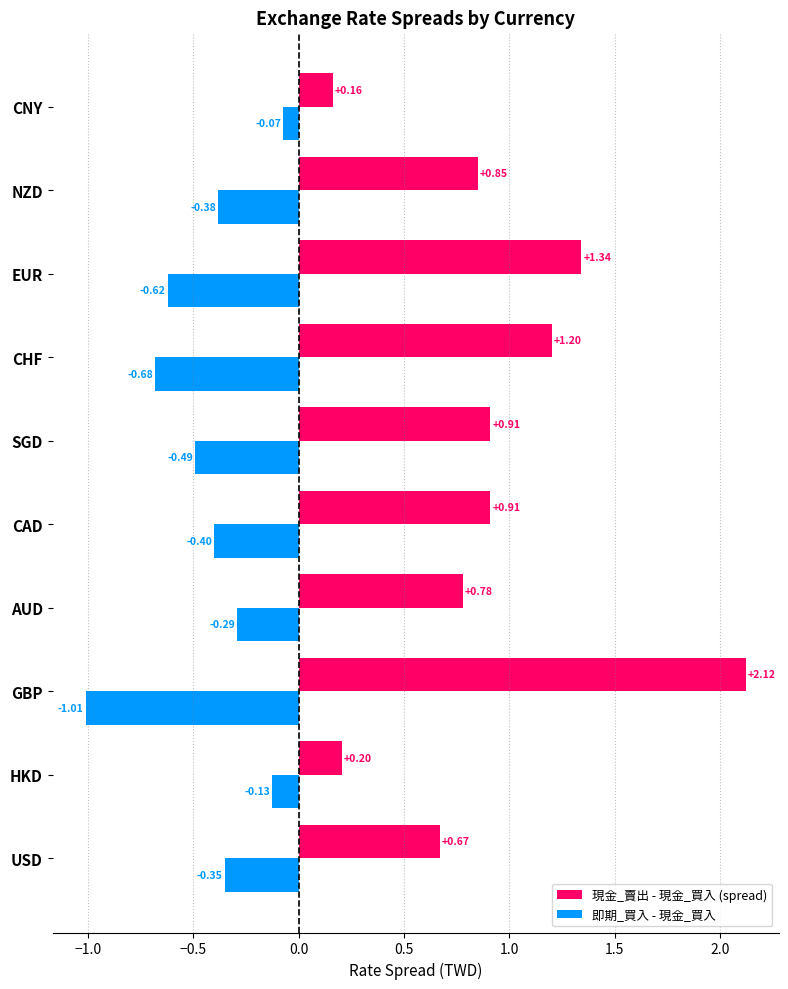

At how many categories does at least one series exceed 0?

10